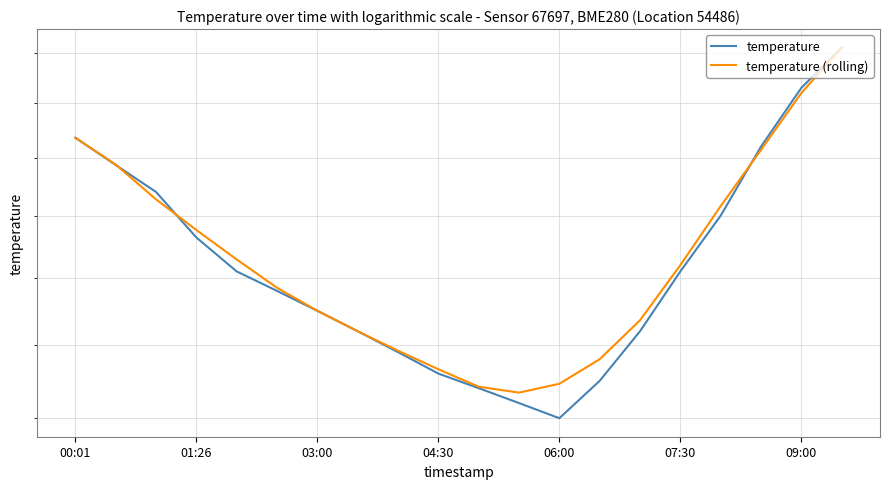

The value of temperature at 07:30 is 13.1. True or false?

True